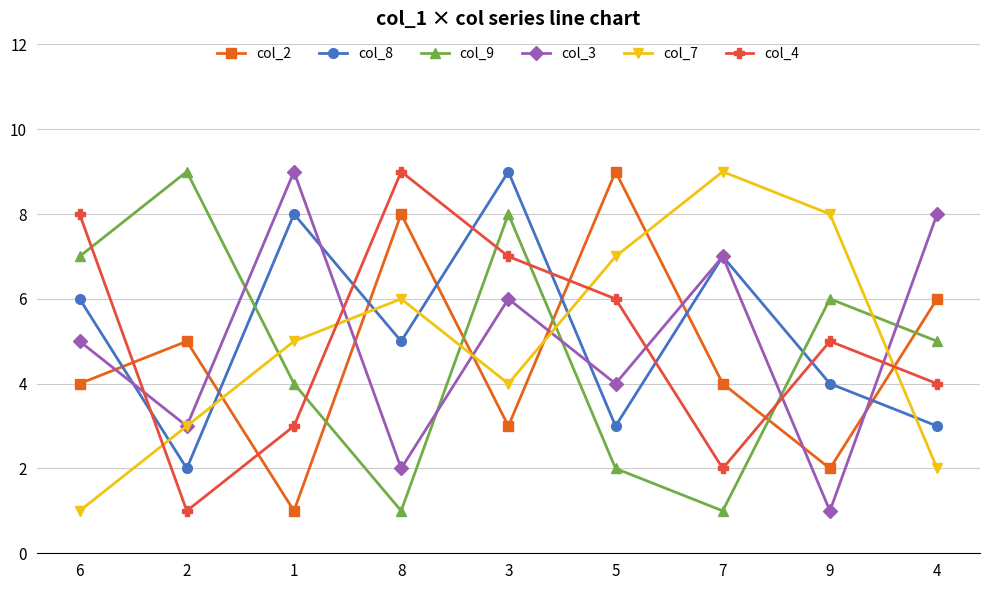

How many interior local valleys does the col_8 series have?

3